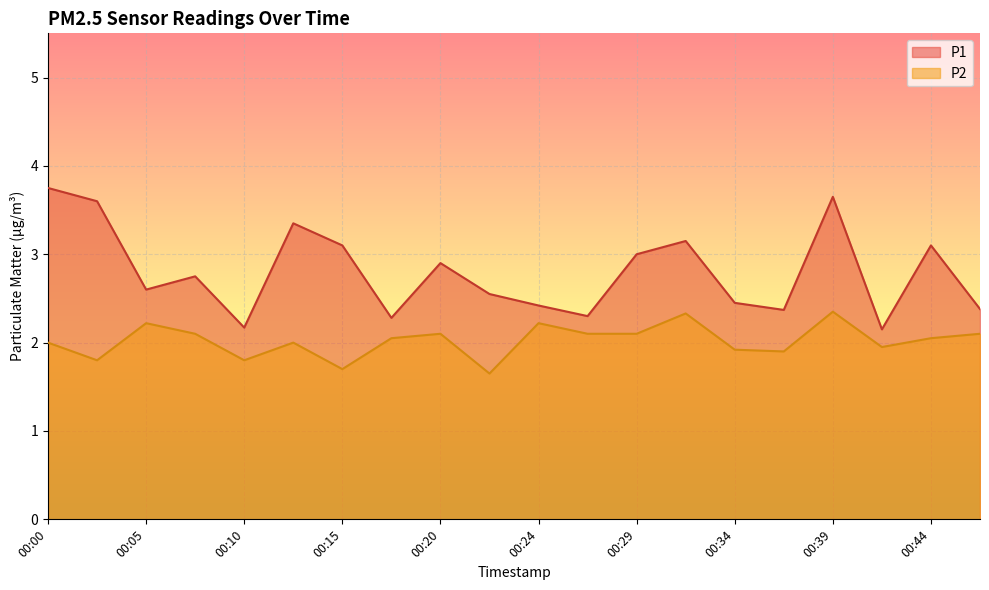

How many lines are shown in the chart?

2